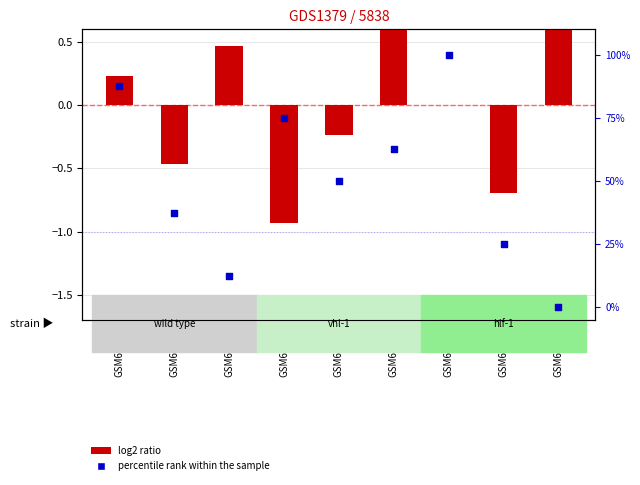

Is the value of log2 ratio at GSM62236 greater than the value of percentile rank within the sample at GSM62233?

No